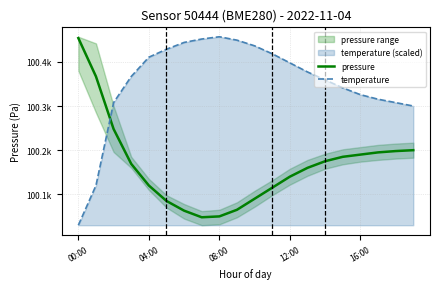

What is the sum of the pressure values at 5 and 16:00?

200205.0